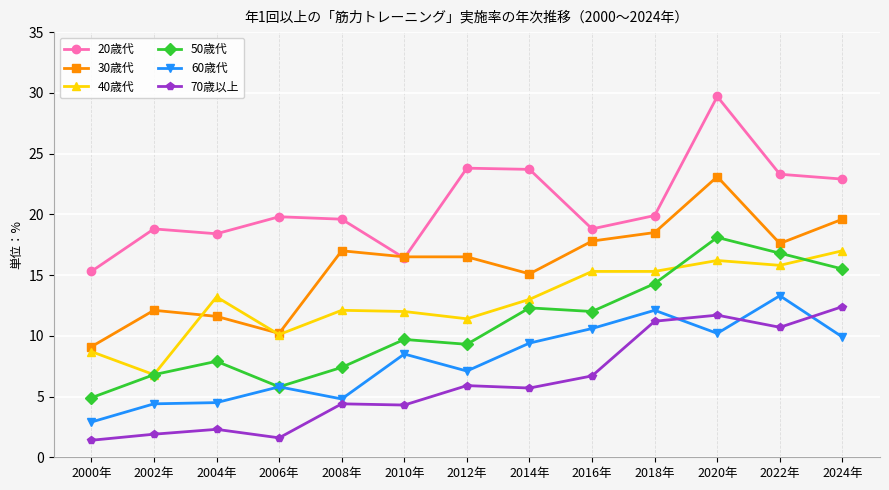

What is the smallest value displayed?

1.4